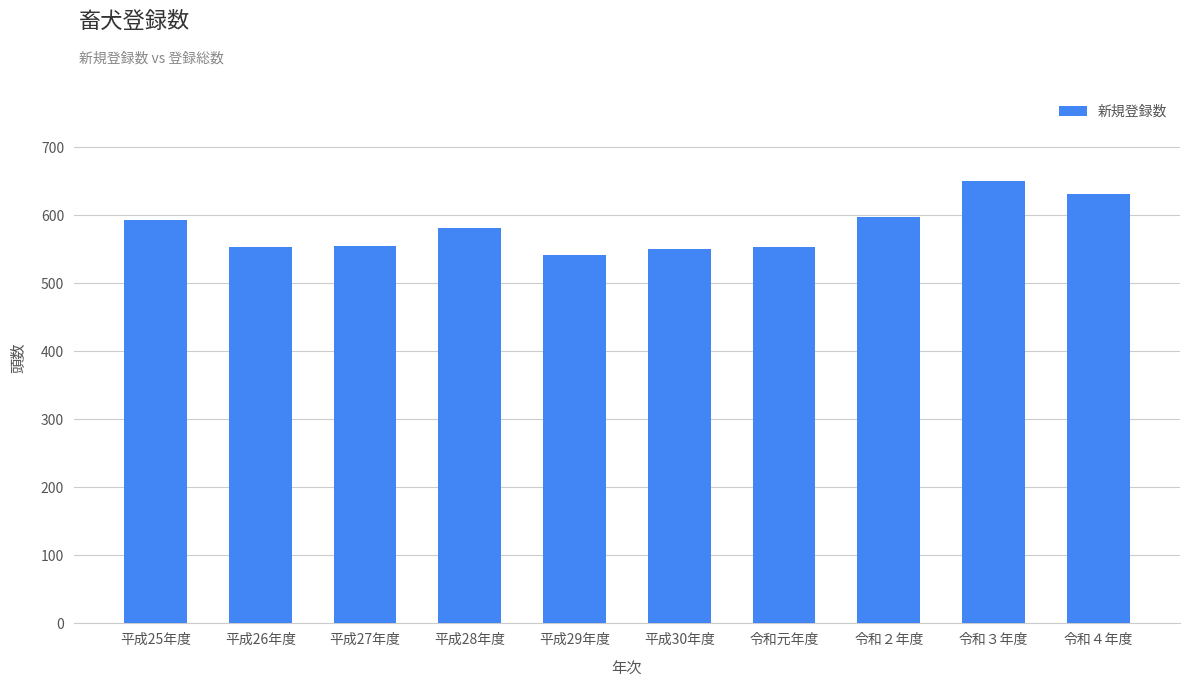

What value does the data have at 平成30年度, to the nearest 5?

550